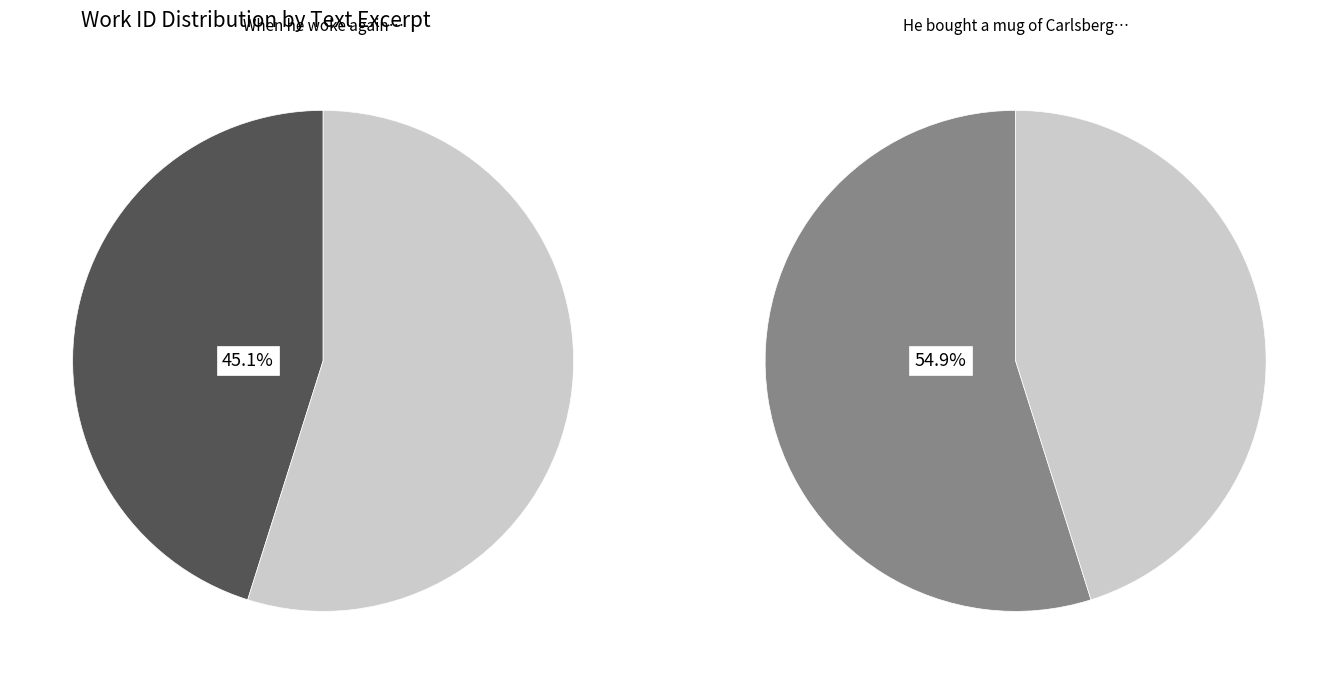

Combined, do When he woke again he thought the rain and He bought a mug of Carlsberg and found account for over 50%?

Yes